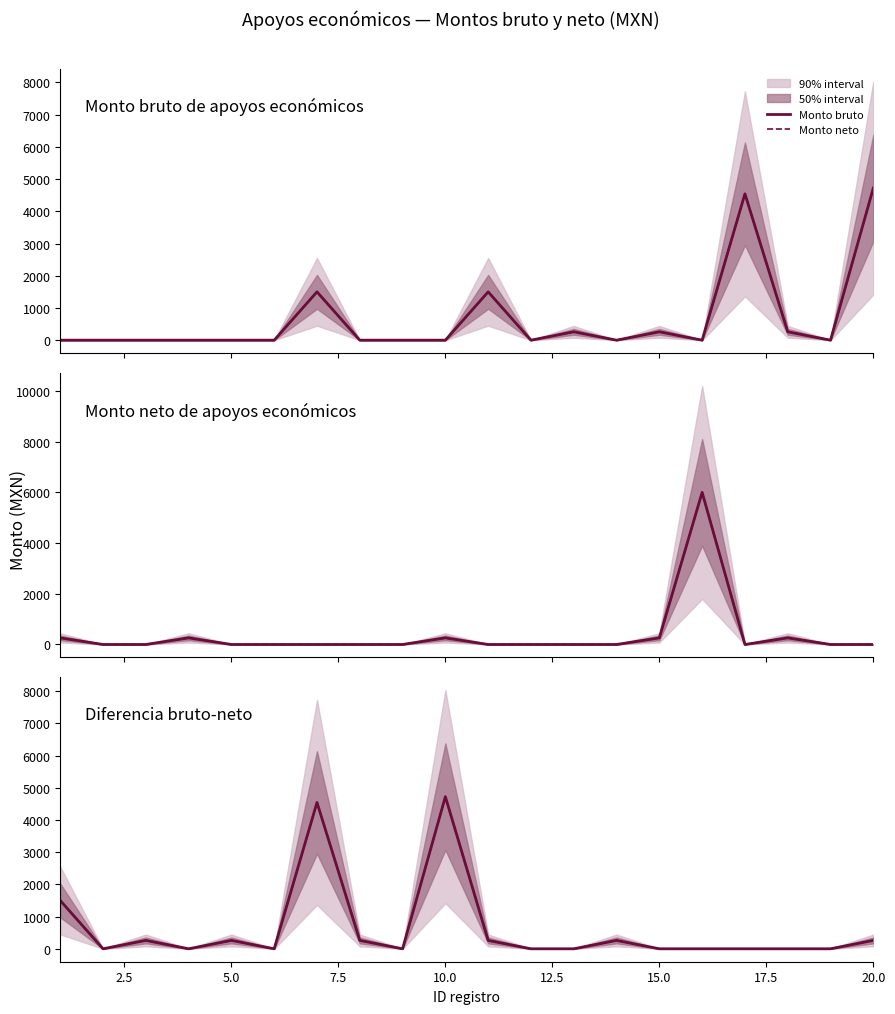

True or false: Monto bruto and Monto neto cross at least once.

False